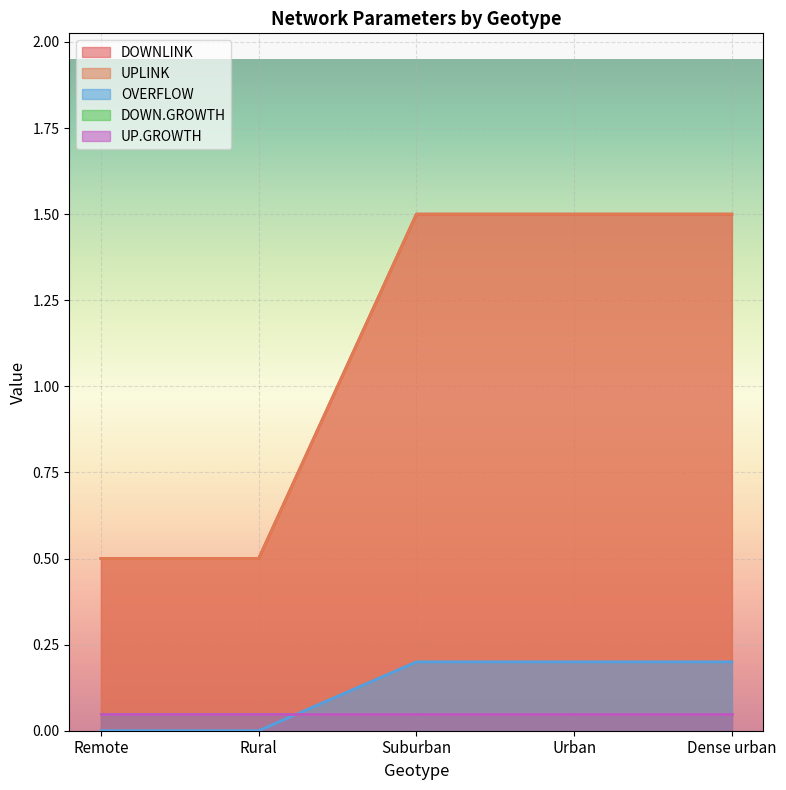

Which category has the highest value in the OVERFLOW series?

Suburban